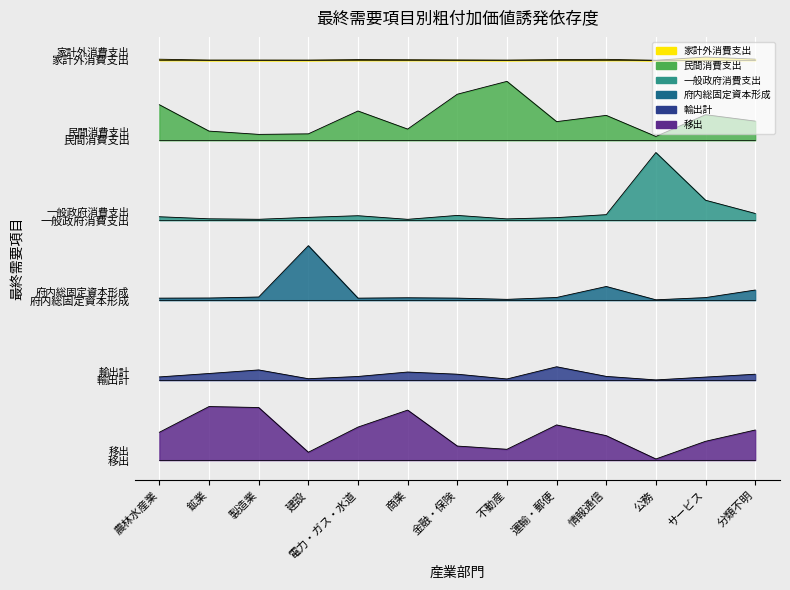

At how many categories does at least one series exceed 1?

13